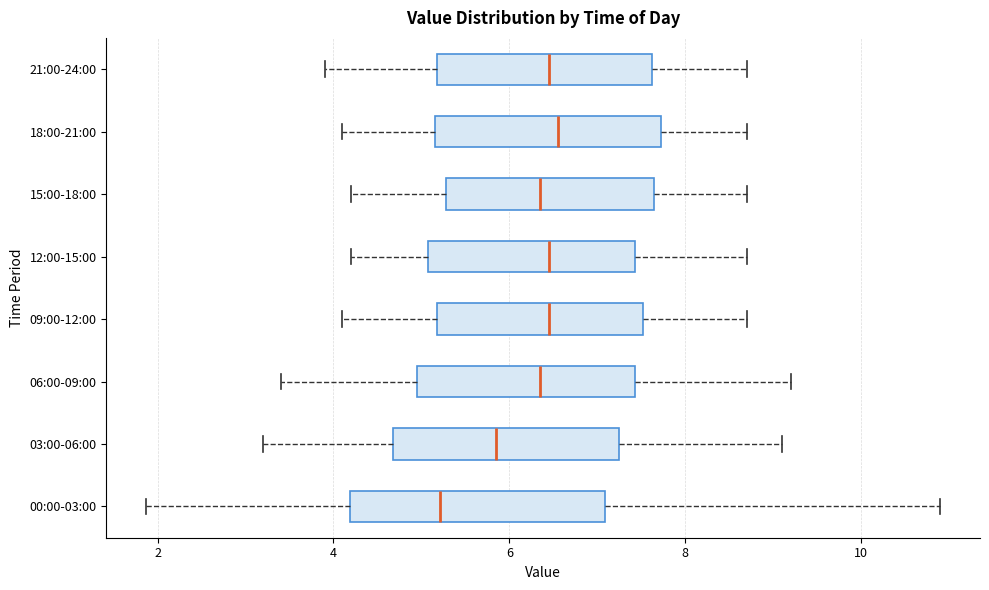

Where is the right edge of the box for 18:00-21:00 on the x-axis? The values are not printed on the chart, so give them approximately, as read against the axis.

7.8